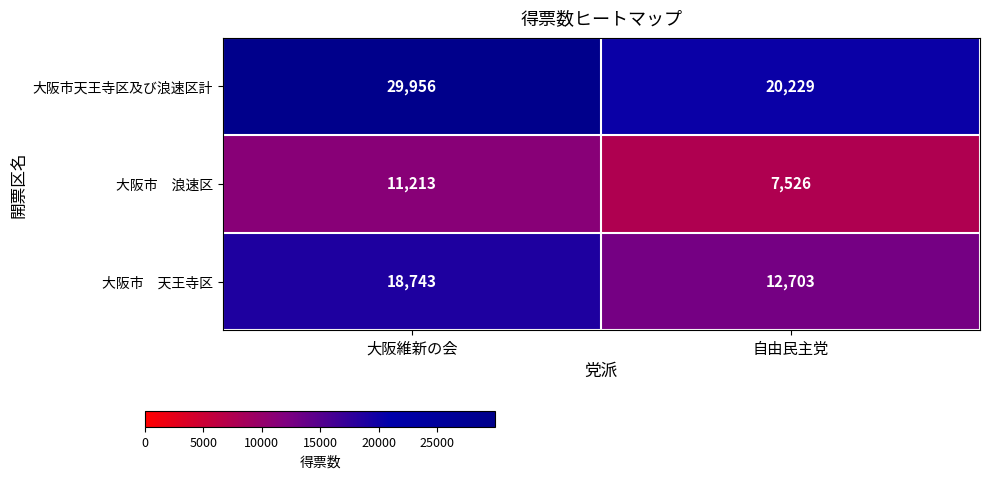

List the labels in order of 大阪市天王寺区及び浪速区計 value, largest first.

大阪維新の会, 自由民主党